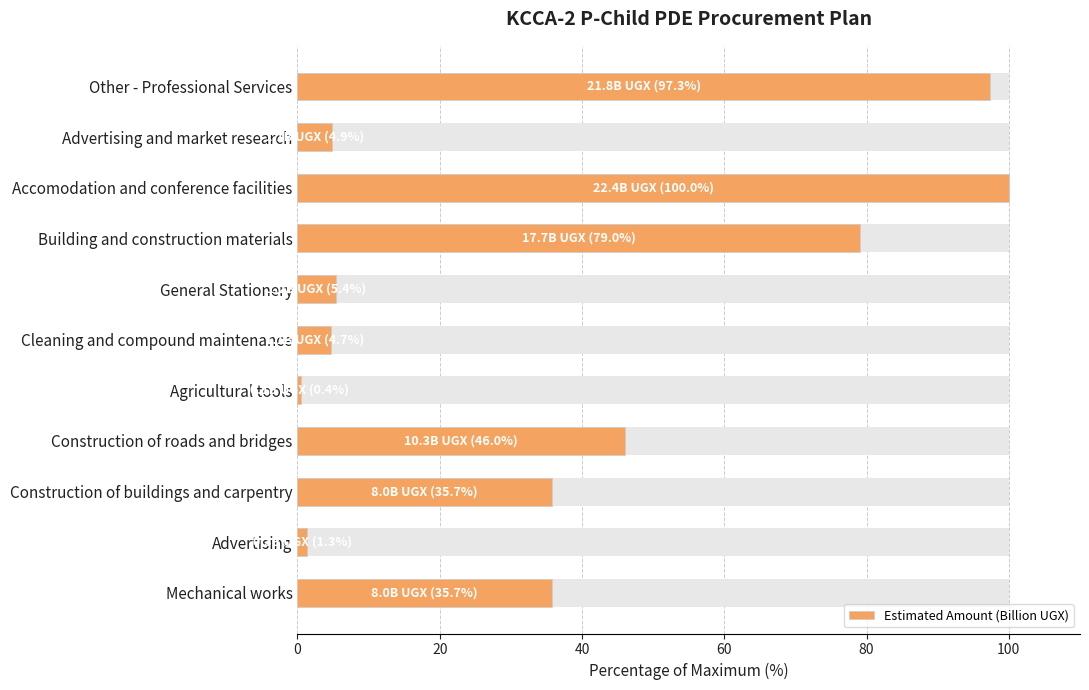

Where is the data nearest to the value 50?

Construction of roads and bridges